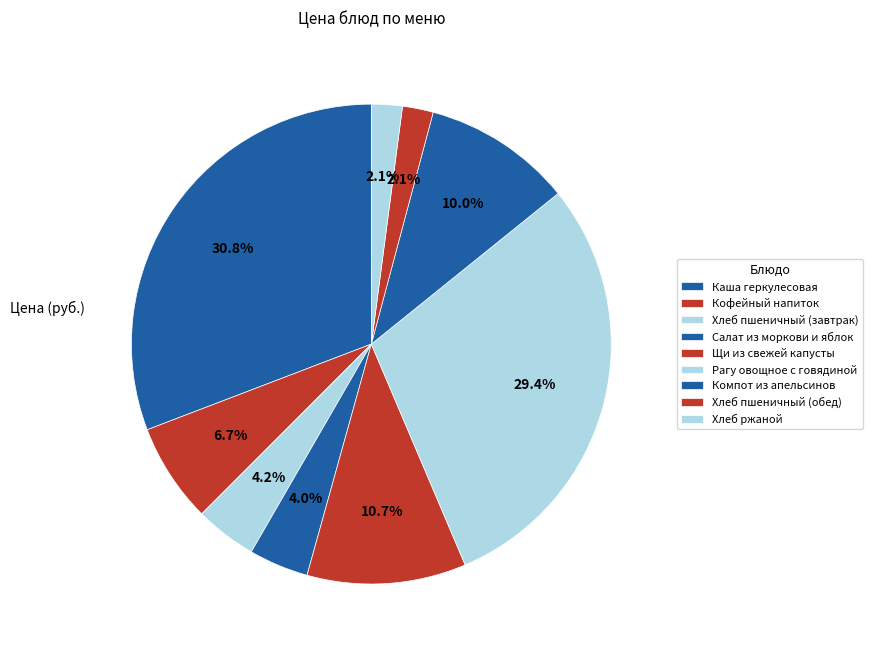

True or false: Хлеб ржаной accounts for 1% of the total.

False